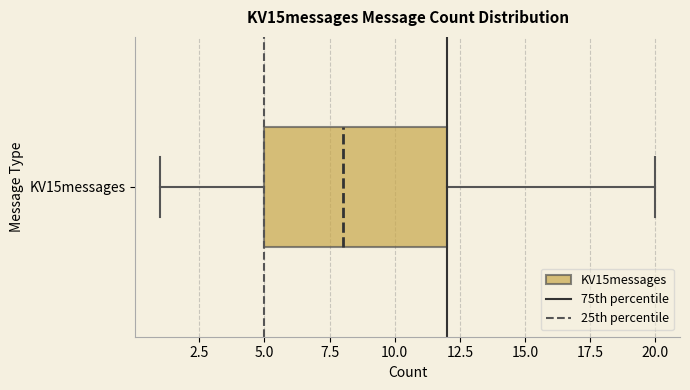

Read this box plot against the x-axis: the position of the median line, the range covered by the box, and the ends of both whiskers. The values are not printed on the chart, so give them approximately, as read against the axis.

median 8, box 5 to 12, whiskers 1 to 20